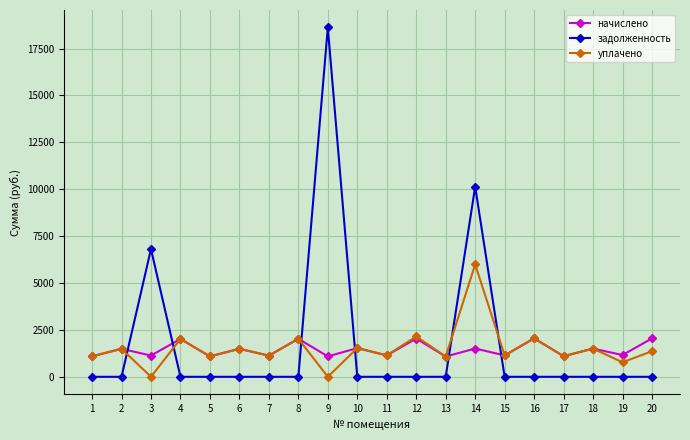

Between 4 and 14, which series saw the biggest shift?

задолженность